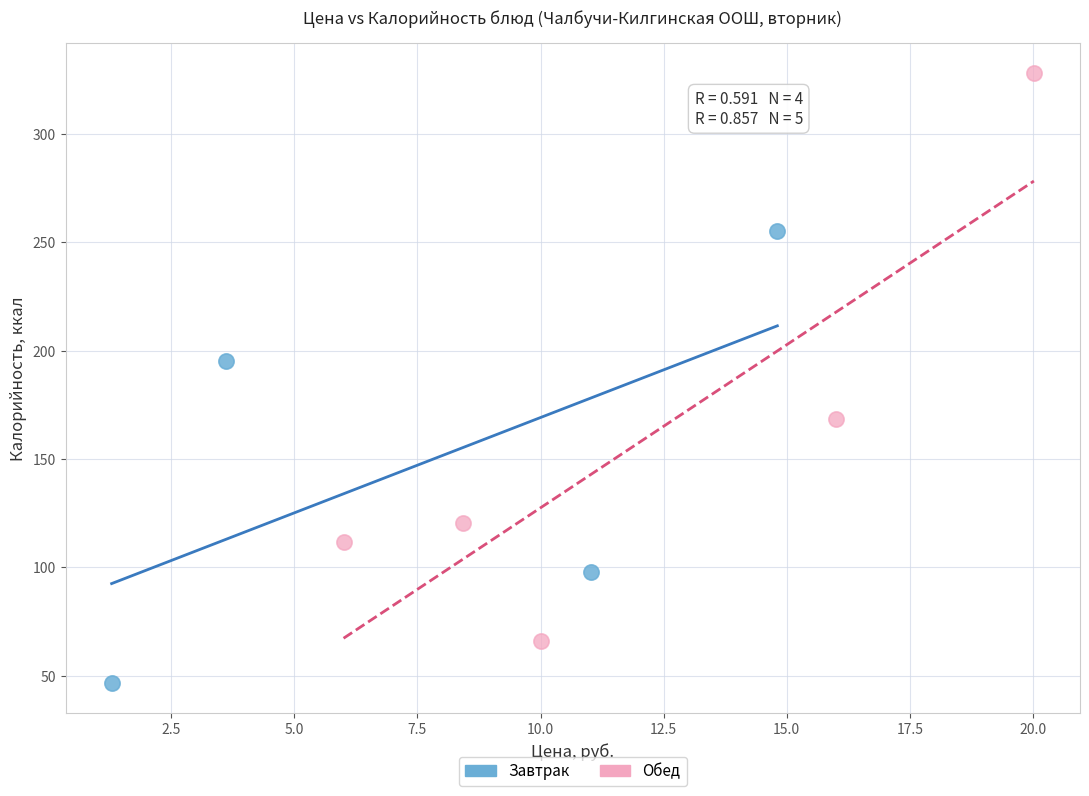

Which series has the widest spread of Y values?

Обед